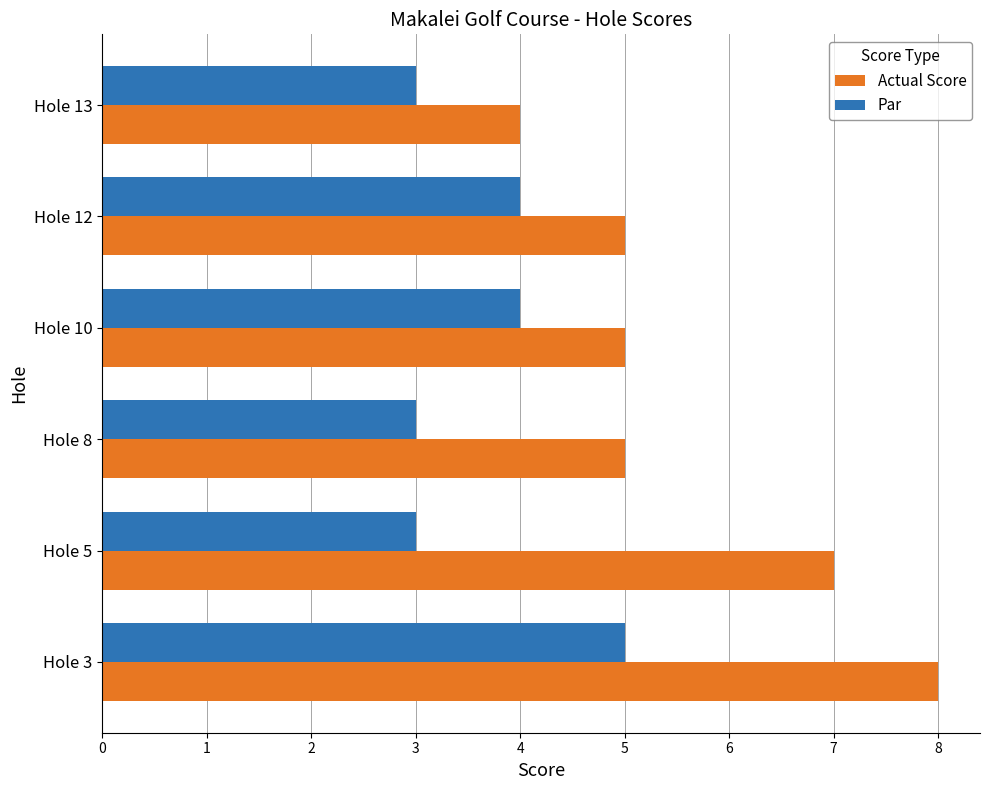

True or false: Par has a value of 5 at Hole 12.

False